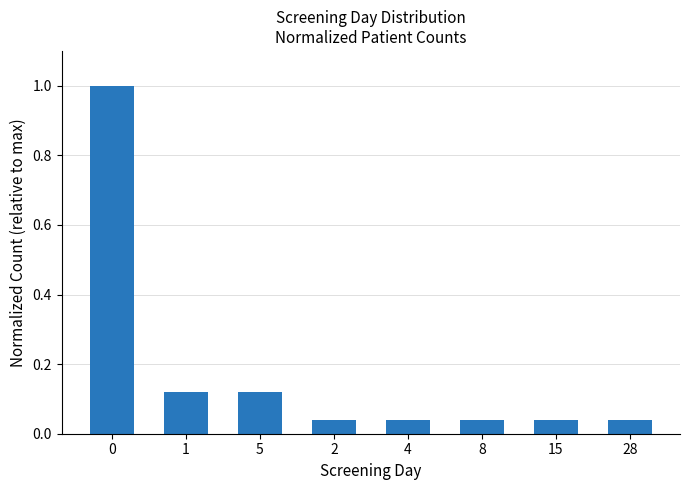

What is the maximum value shown in the chart?

1.0